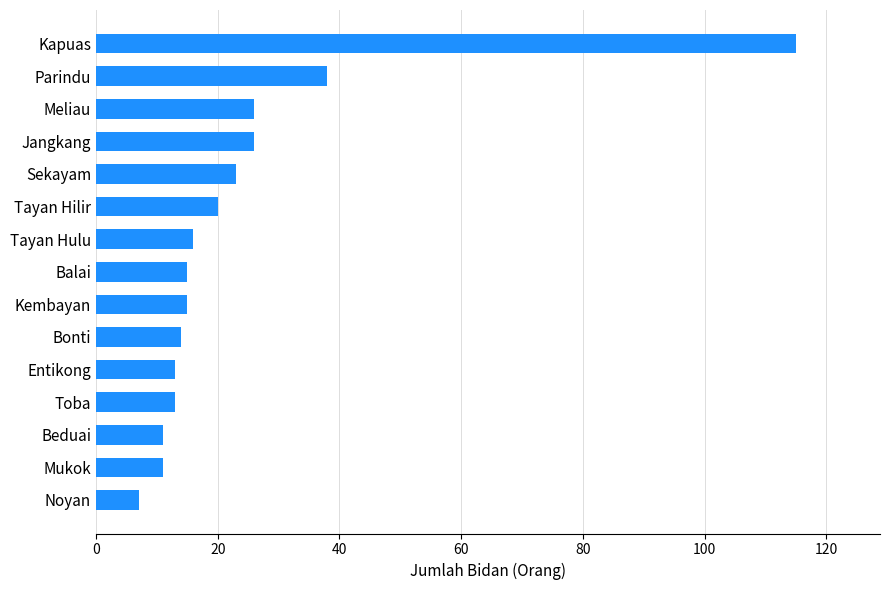

What is the ratio of the value at Tayan Hulu to the value at Toba?

1.2